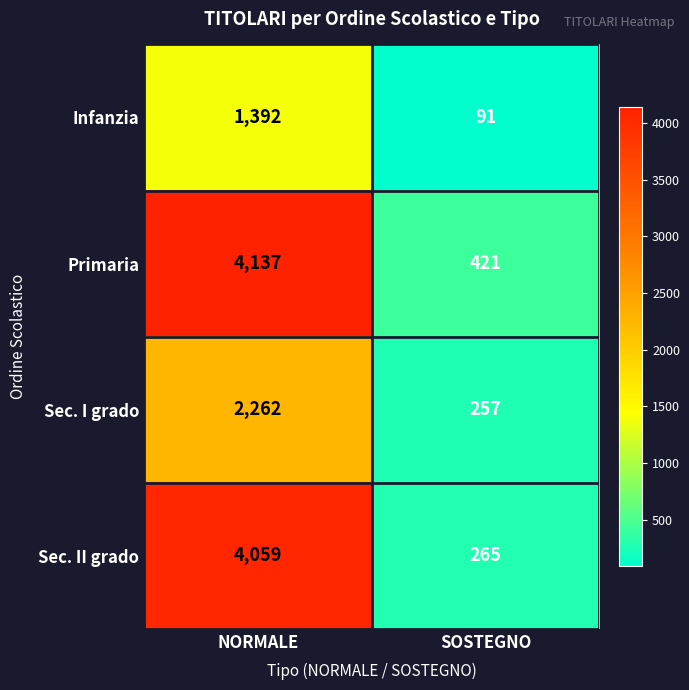

Count the number of data series in this chart.

4